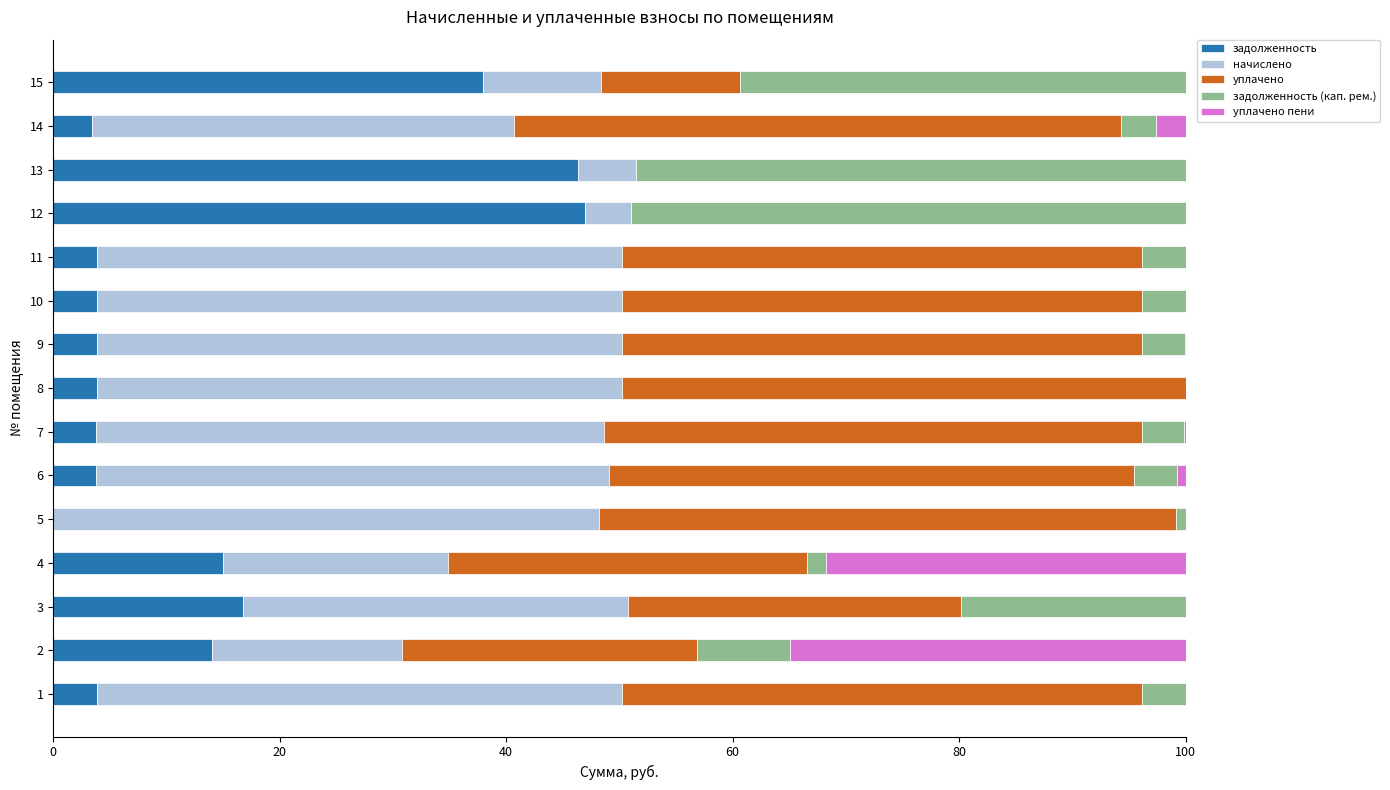

What is the highest value of the задолженность series?

47.0